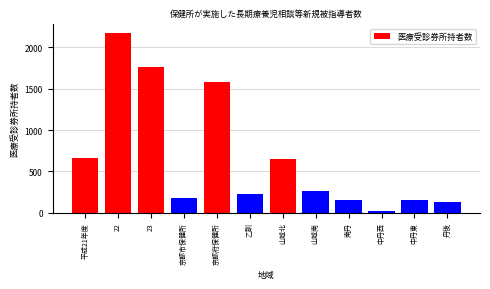

What is the label of the 1st bar from the right?

丹後